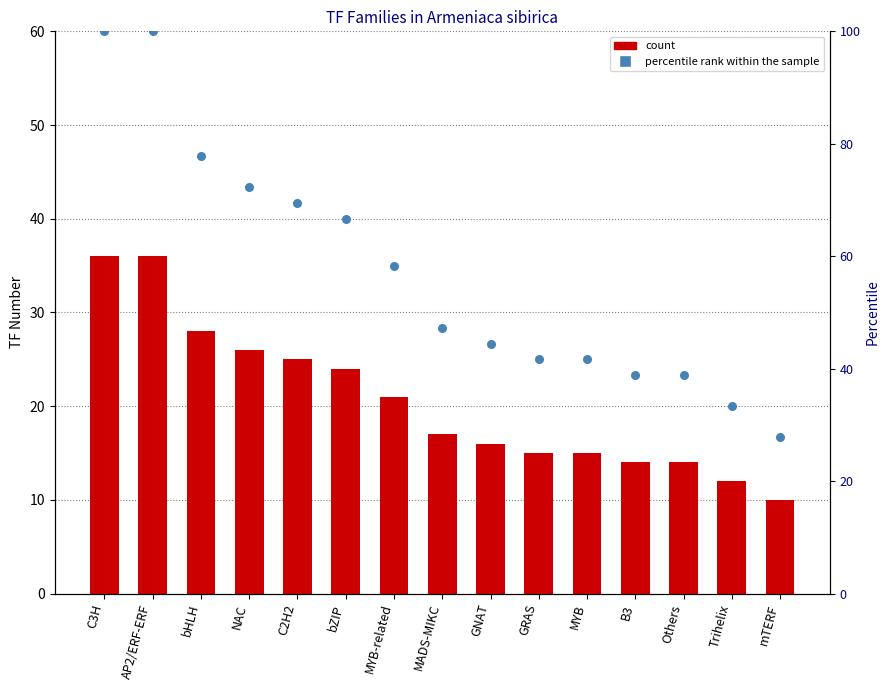

Which series has the largest total across all categories?

percentile rank within the sample